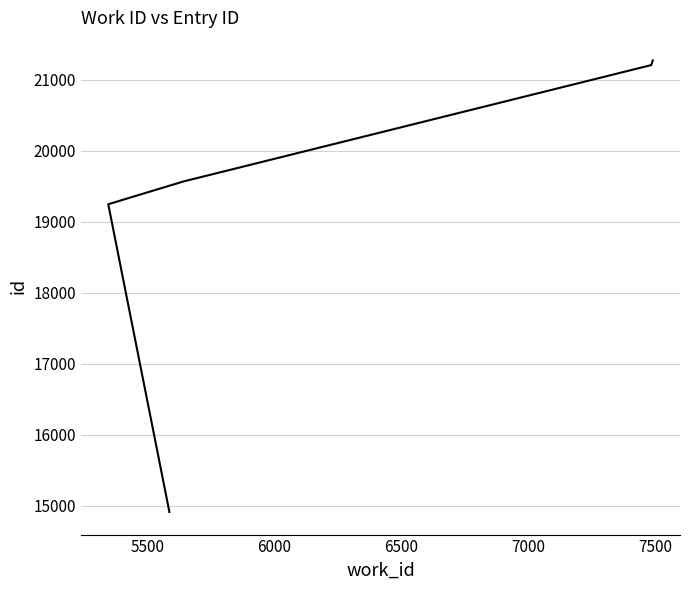

How many data points does each series have?

7